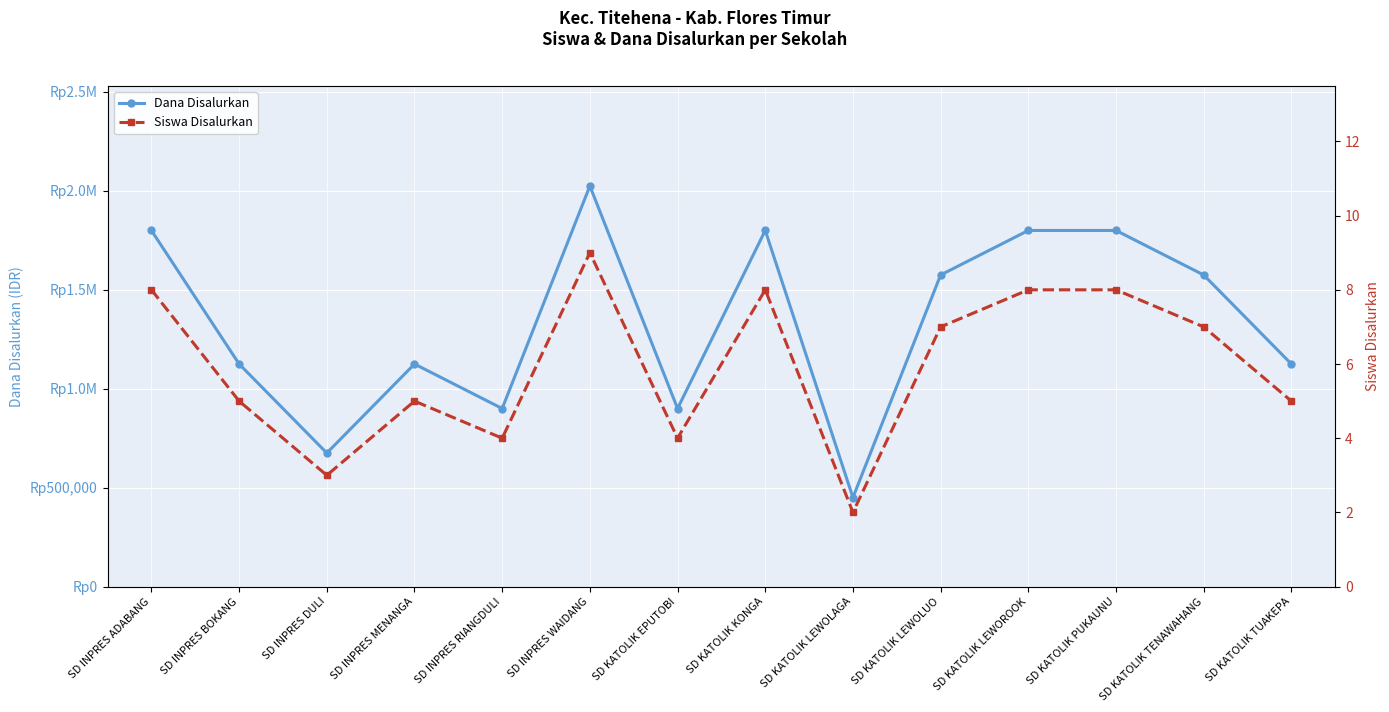

At which label is Siswa Disalurkan closest to 5?

SD INPRES BOKANG